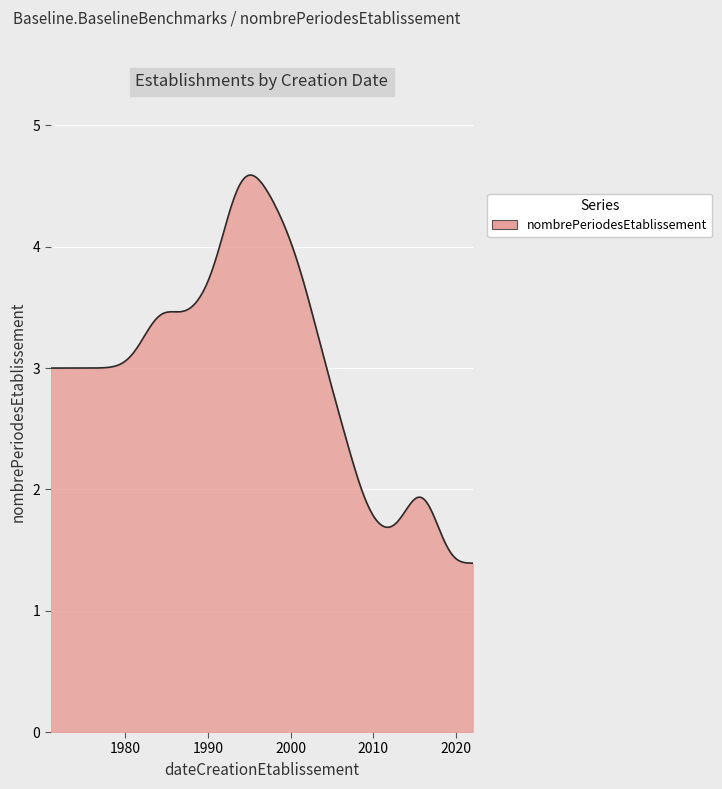

What is the difference between the maximum and minimum values?

3.2